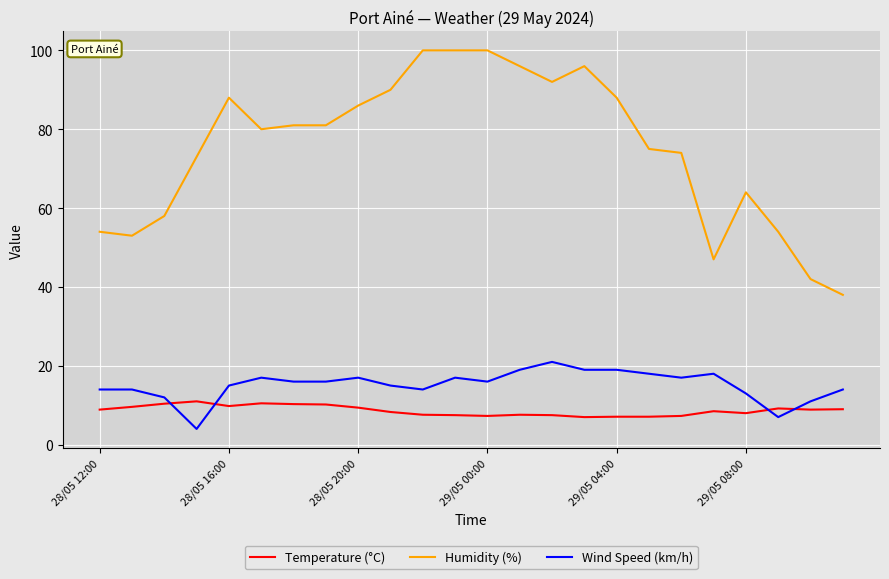

True or false: Wind Speed (km/h) and Temperature (°C) intersect in this chart.

True